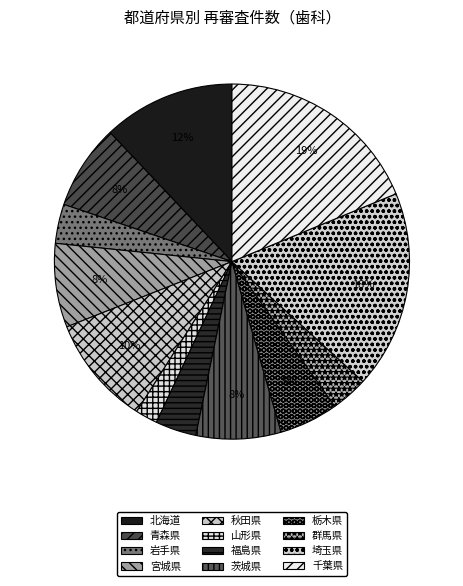

To the nearest percent, what percentage of the pie is 埼玉県?

18%